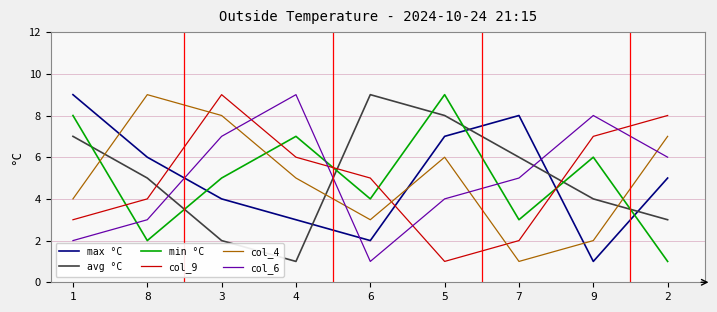

True or false: min °C has a value of 8 at 1.

True